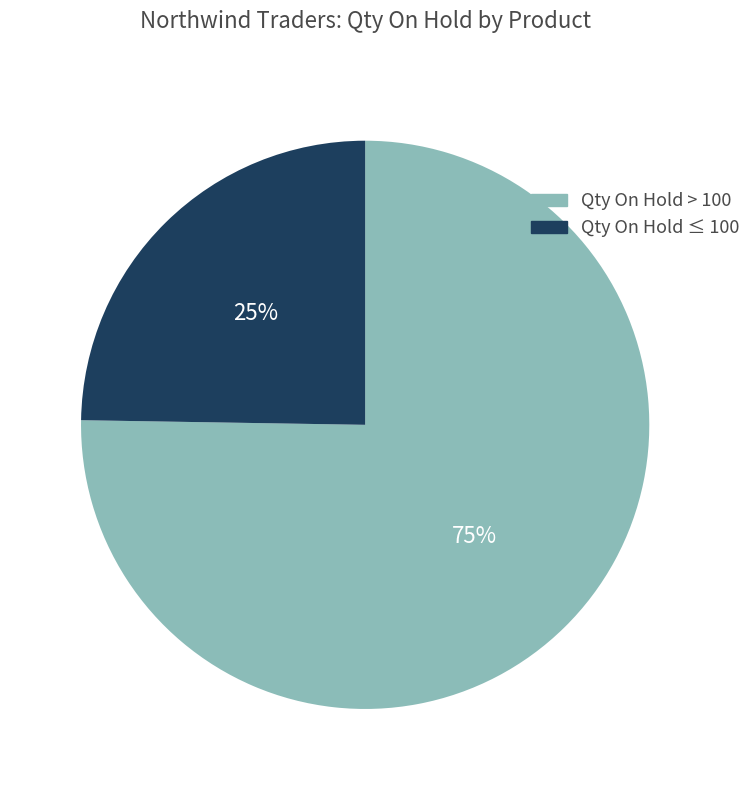

Does any single category account for the majority?

Yes